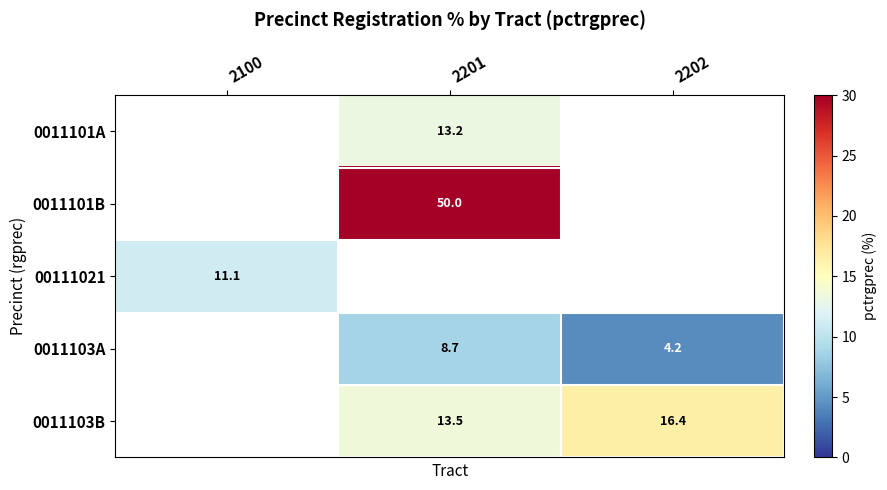

Which label corresponds to the smallest value in the chart?

2202